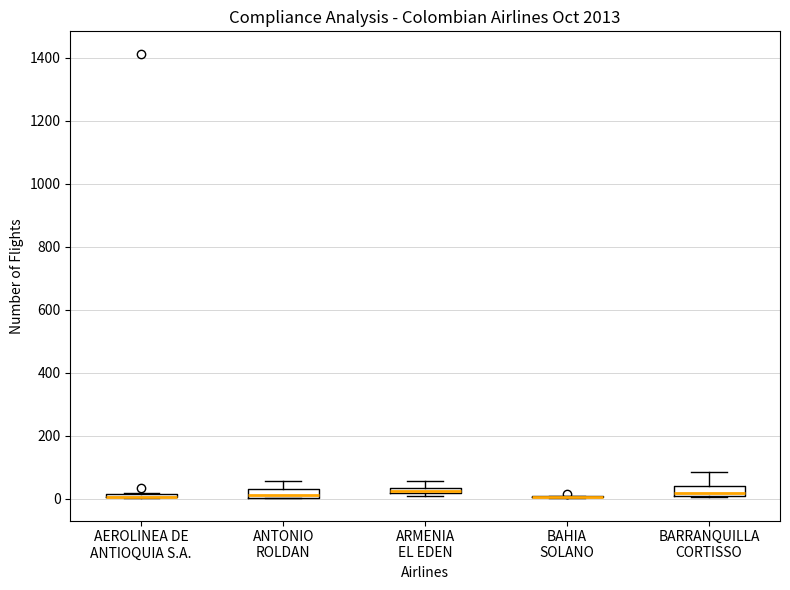

Where is the lower edge of the box for ARMENIA EL EDEN on the y-axis? The values are not printed on the chart, so give them approximately, as read against the axis.

20